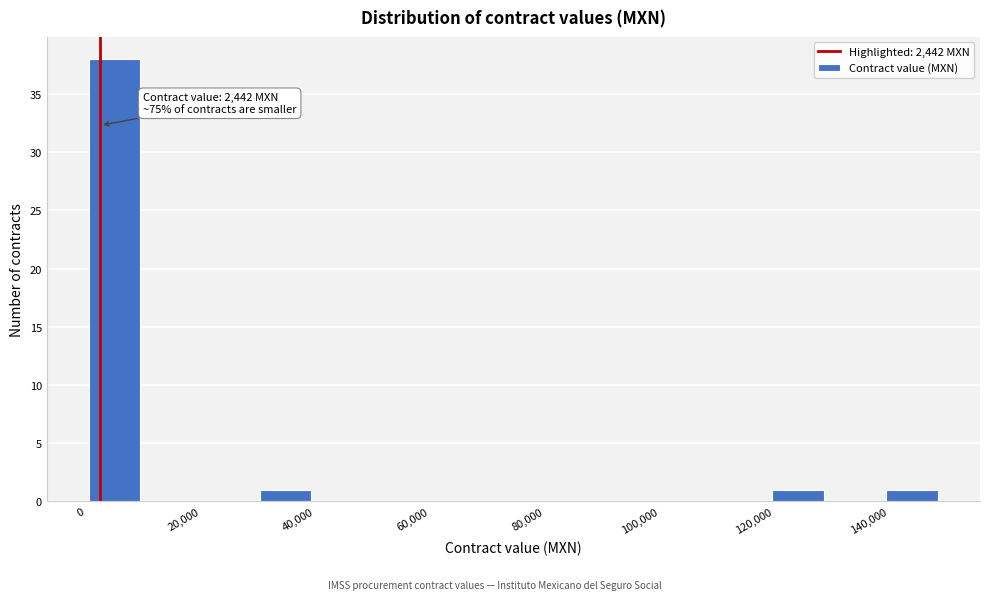

Which range on the x-axis has the tallest bar?

0 to 10000